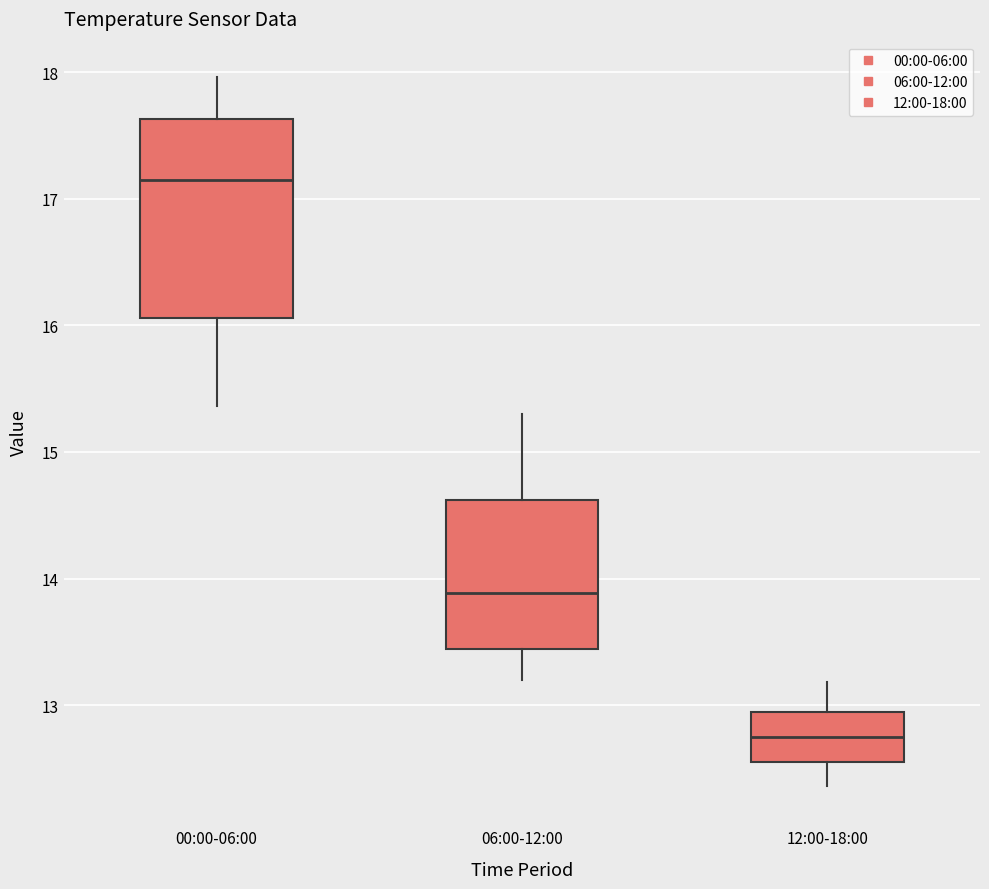

Where is the upper edge of the box for 12:00-18:00 on the y-axis? The values are not printed on the chart, so give them approximately, as read against the axis.

12.9